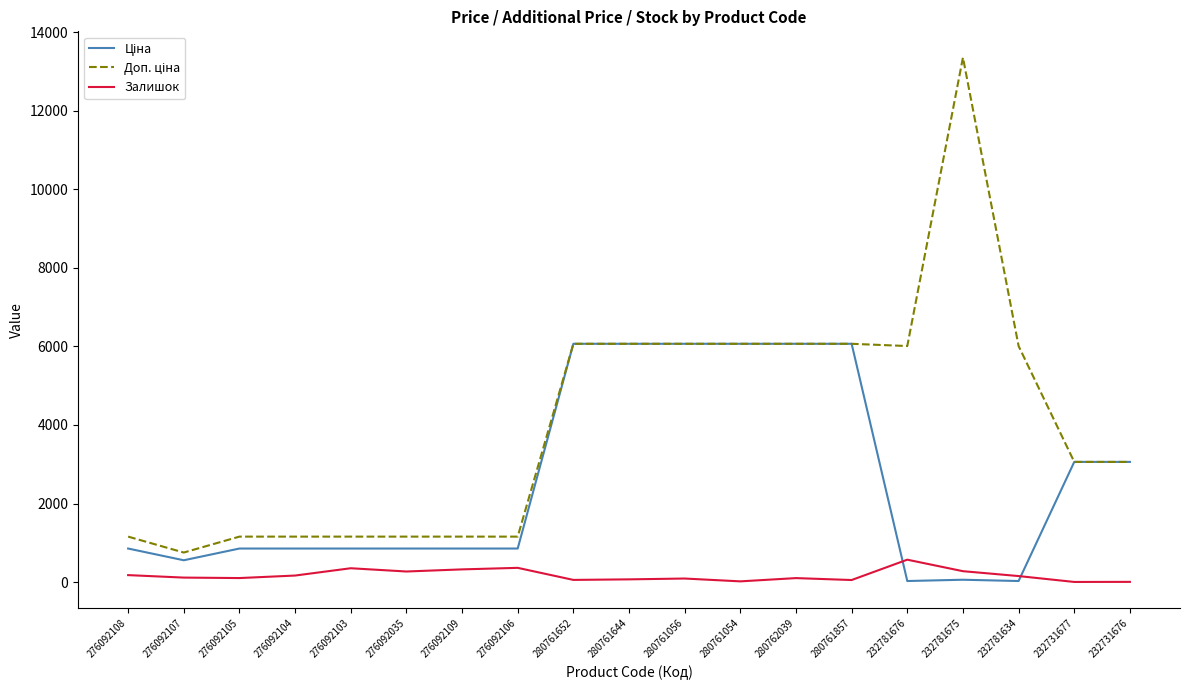

How many lines are shown in the chart?

3